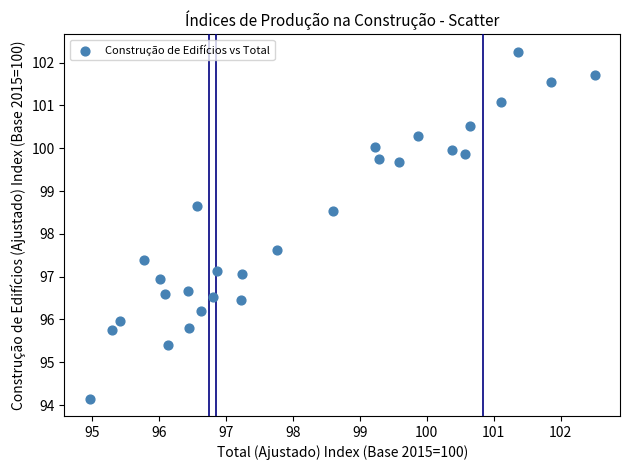

What is the range of X values (max minus min)?

7.6